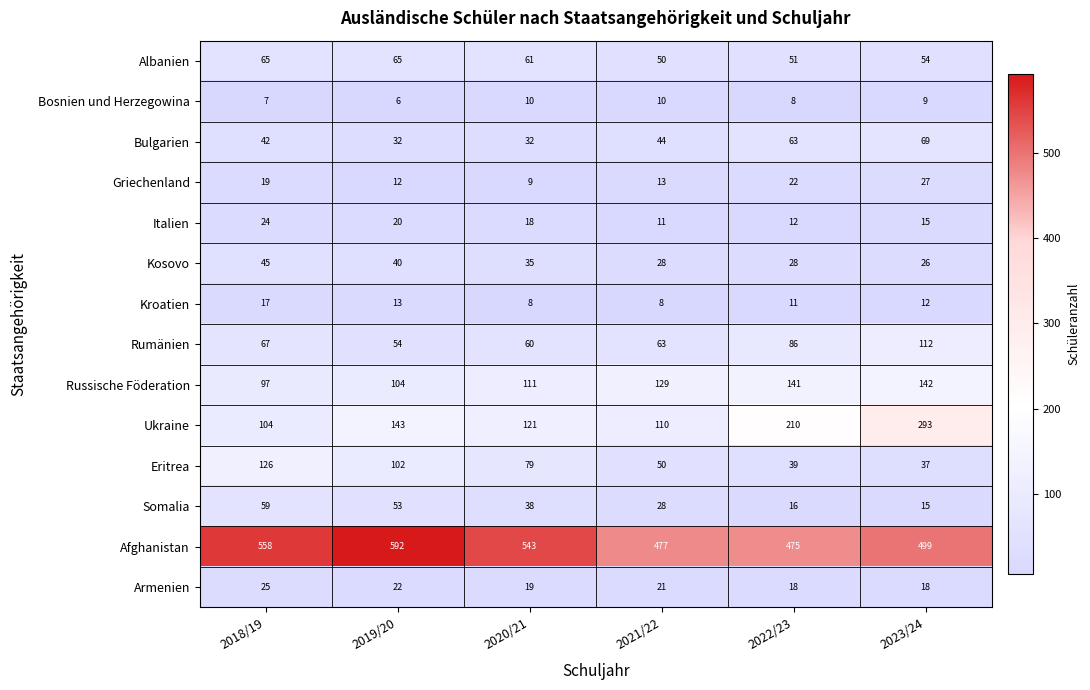

How many data points does each series have?

6